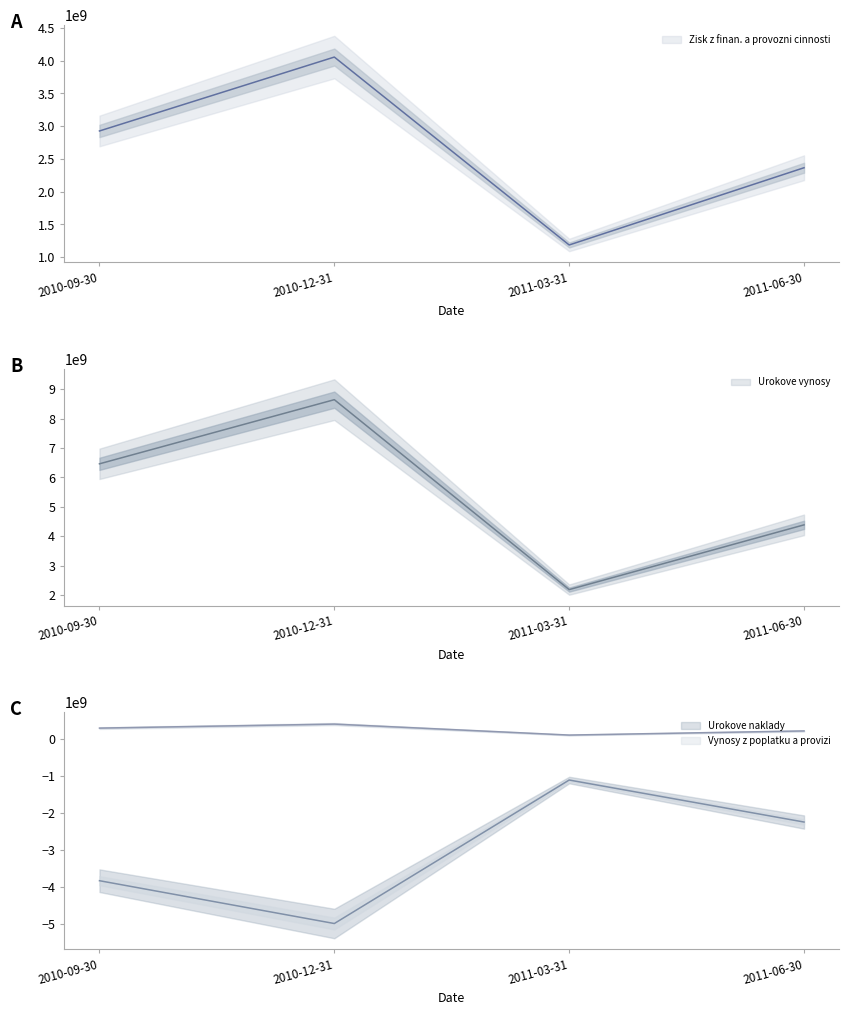

Read the Urokove vynosy value at 2011-06-30.

4387370909.1